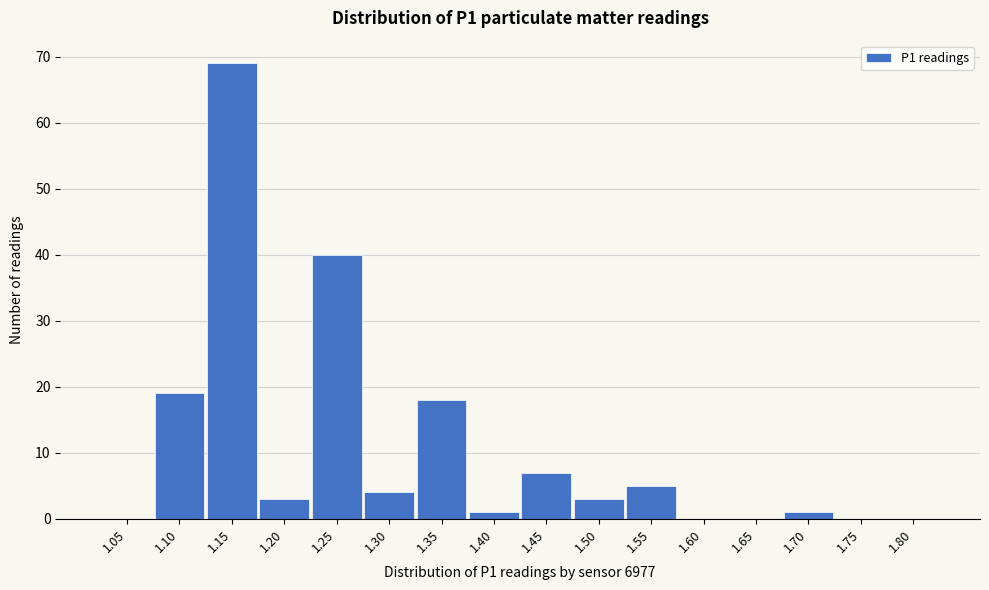

Reading right to left, extract all data points from this chart.

1.80=0	1.75=0	1.70=1	1.65=0	1.60=0	1.55=5	1.50=3	1.45=7	1.40=1	1.35=18	1.30=4	1.25=40	1.20=3	1.15=69	1.10=19	1.05=0